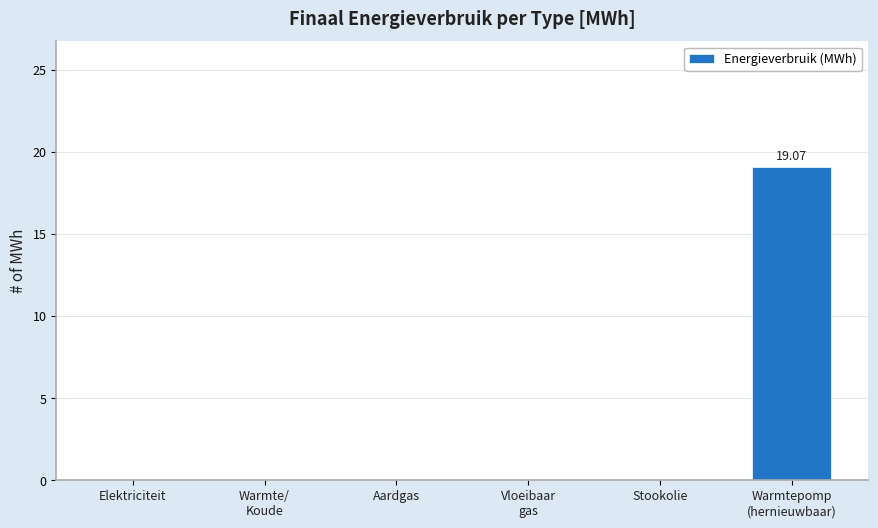

Is it true that the value at Vloeibaar
gas is 0.0?

True